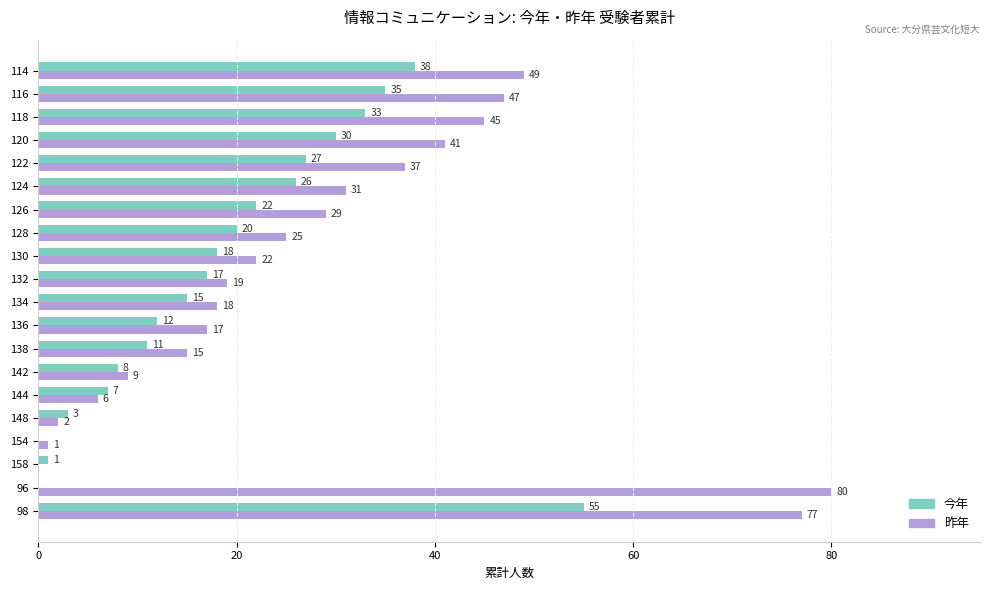

How many series are shown in this chart?

2